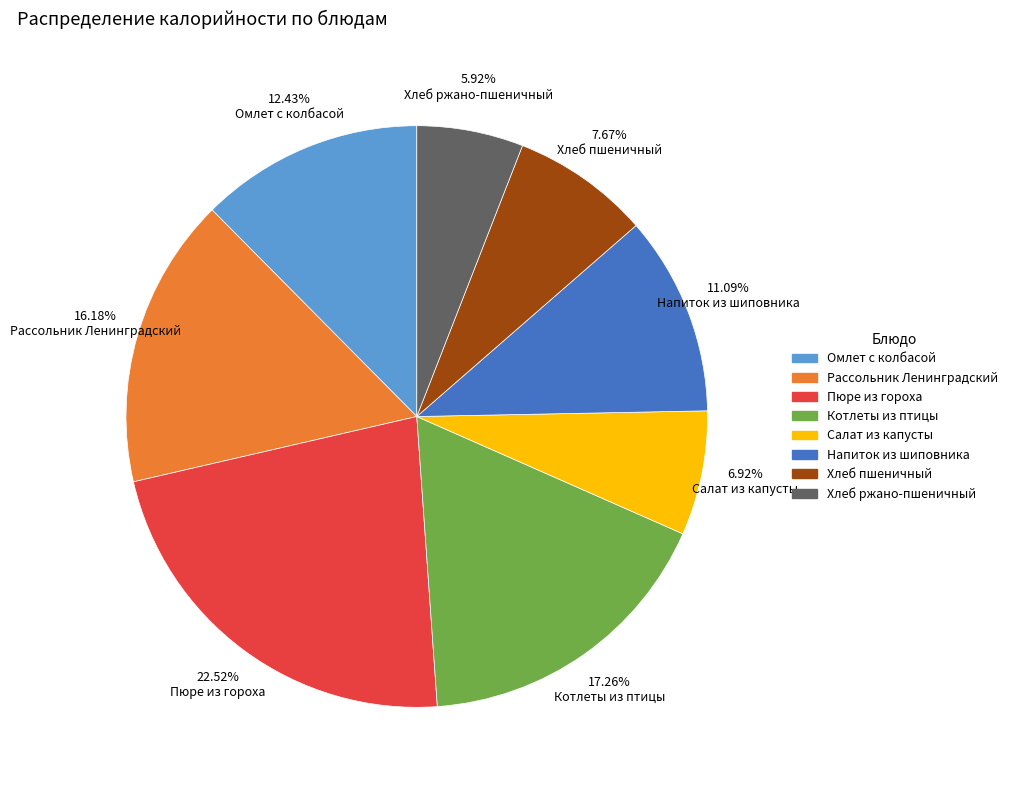

Rank the categories by value from highest to lowest.

Пюре из гороха, Котлеты из птицы, Рассольник Ленинградский, Омлет с колбасой, Напиток из шиповника, Хлеб пшеничный, Салат из капусты, Хлеб ржано-пшеничный